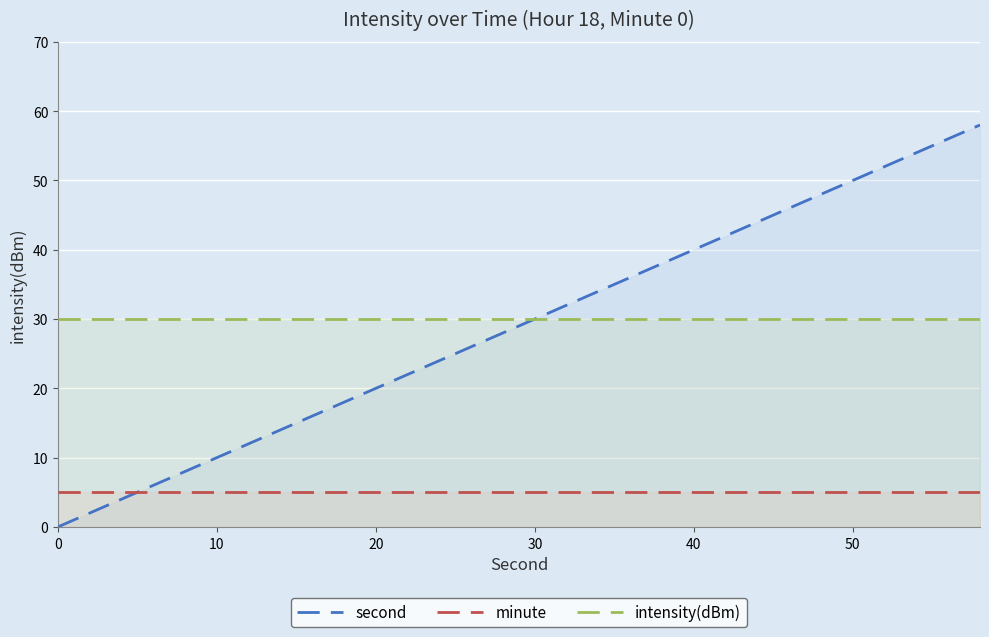

True or false: intensity(dBm) and minute intersect in this chart.

False